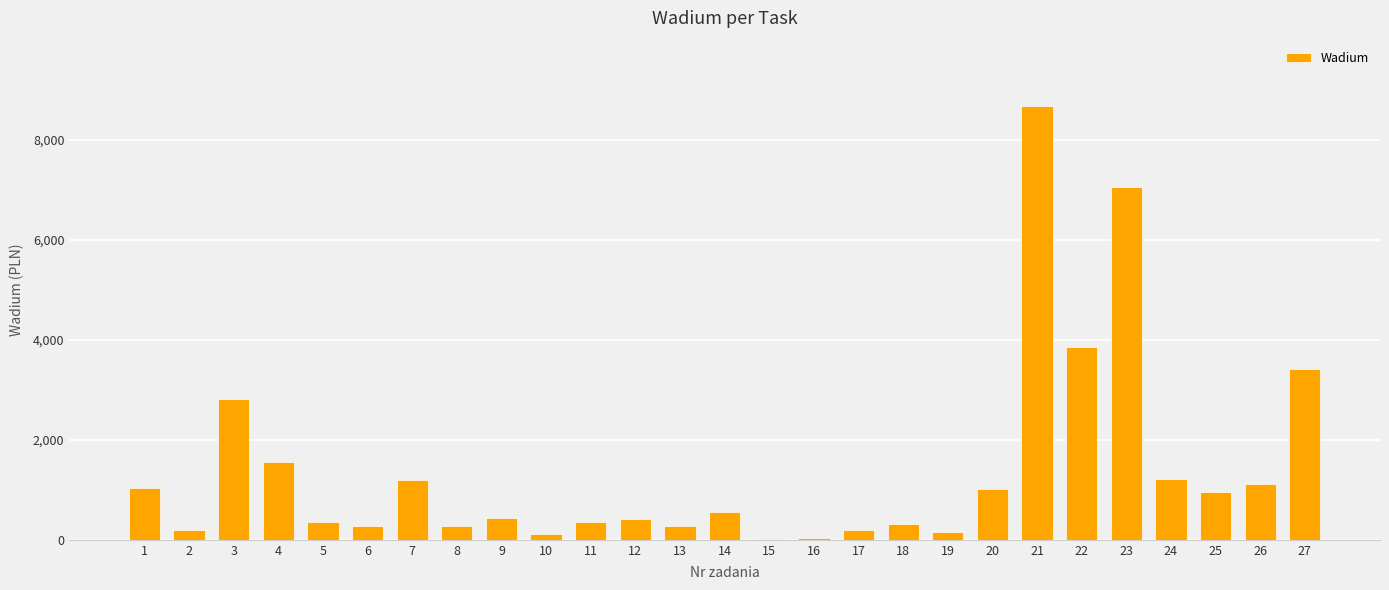

What is the sum of all values?

37909